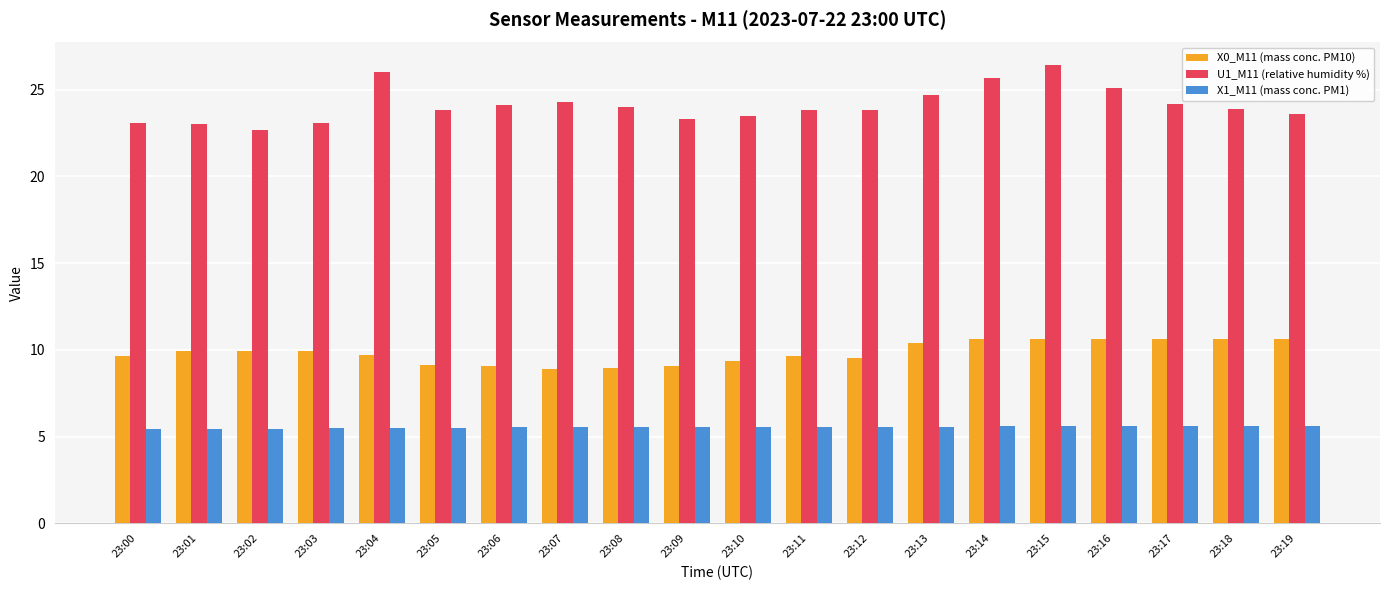

Rank the series at 23:16 from highest to lowest value.

U1_M11 (relative humidity %), X0_M11 (mass conc. PM10), X1_M11 (mass conc. PM1)